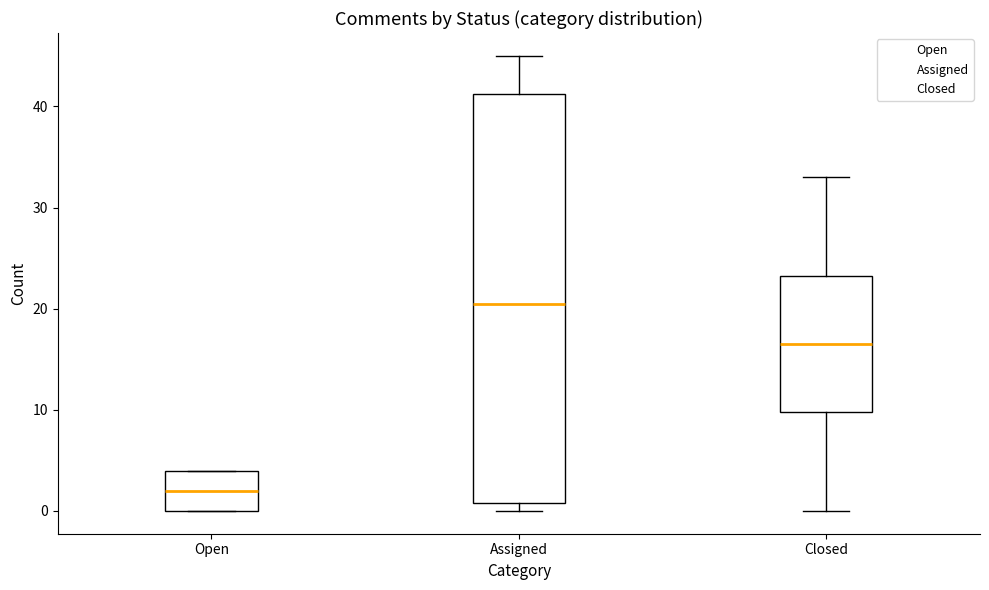

Reading left to right, read every box against the y-axis: the position of its median line, the range the box covers, and the ends of its whiskers. The values are not printed on the chart, so give them approximately, as read against the axis.

Open: median 2, box 0 to 4, whiskers 0 to 4
Assigned: median 21, box 1 to 41, whiskers 0 to 45
Closed: median 17, box 10 to 23, whiskers 0 to 33